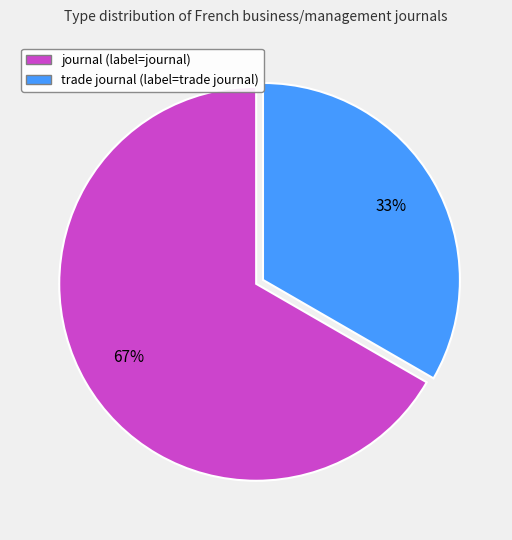

Rank the categories by value from lowest to highest.

trade journal, journal